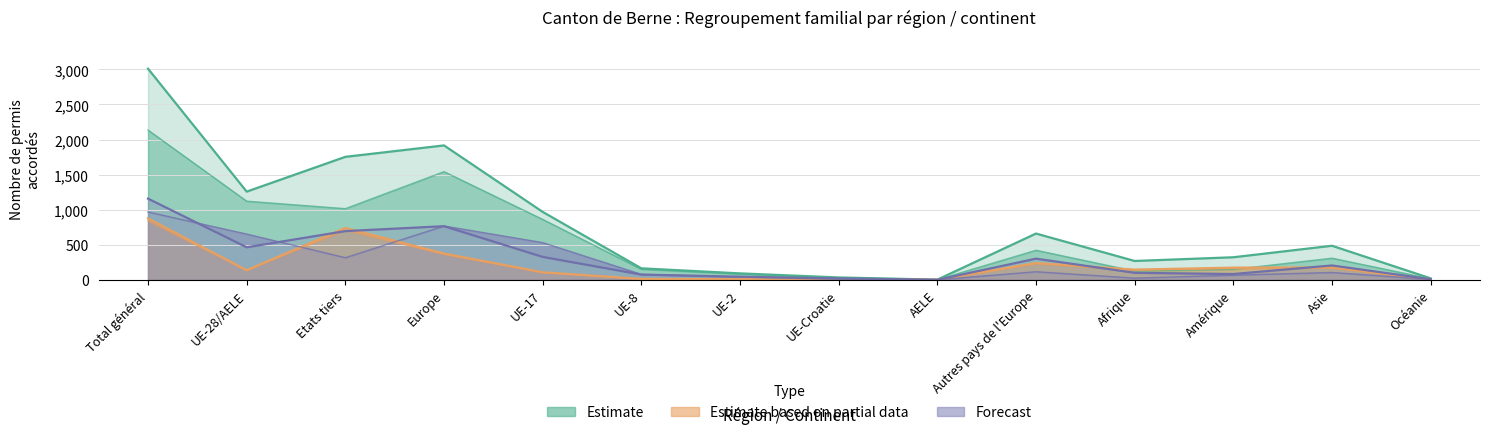

What position from the right is Europe?

11